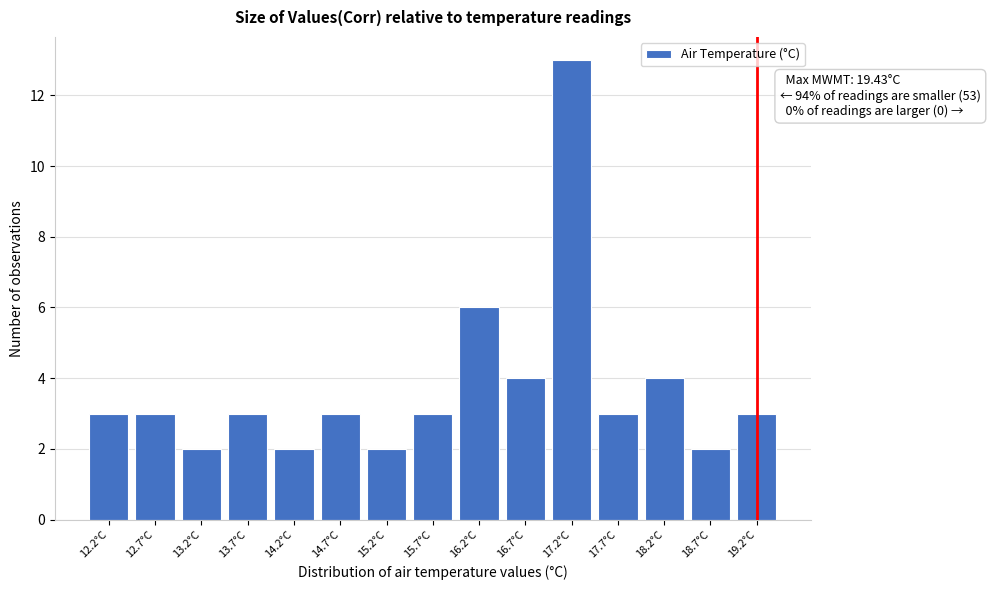

Reading left to right, extract all data points from this chart.

12.2°C=3	12.7°C=3	13.2°C=2	13.7°C=3	14.2°C=2	14.7°C=3	15.2°C=2	15.7°C=3	16.2°C=6	16.7°C=4	17.2°C=13	17.7°C=3	18.2°C=4	18.7°C=2	19.2°C=3